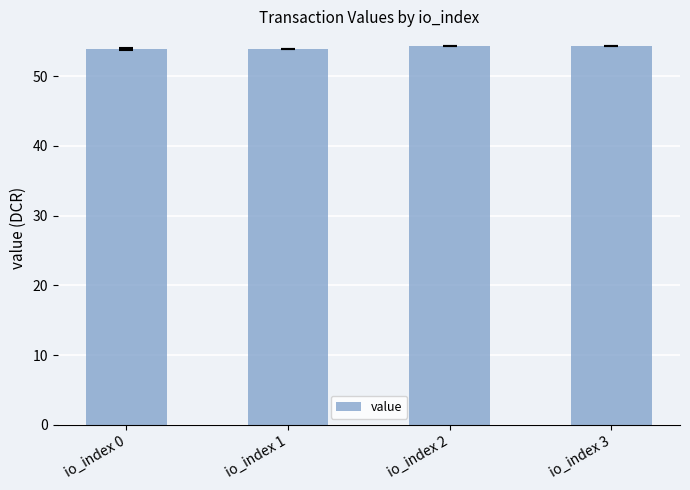

What is the minimum value shown in the chart?

53.9